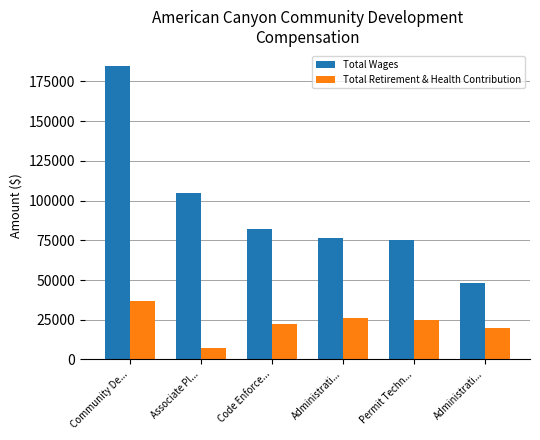

How many data points in Total Wages are less than 82333?

3